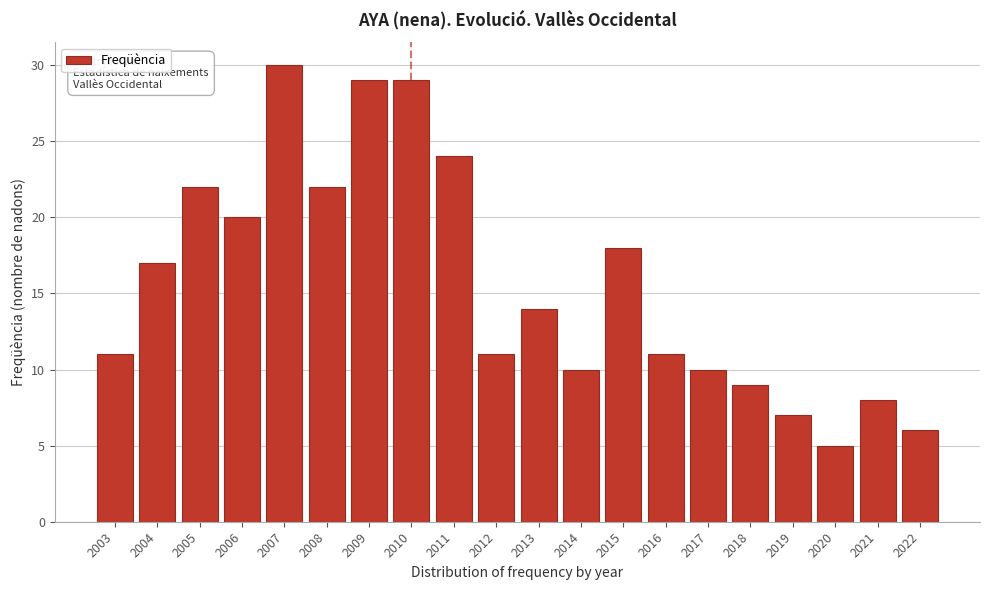

Reading left to right, transcribe all the data shown in this chart.

11	17	22	20	30	22	29	29	24	11	14	10	18	11	10	9	7	5	8	6